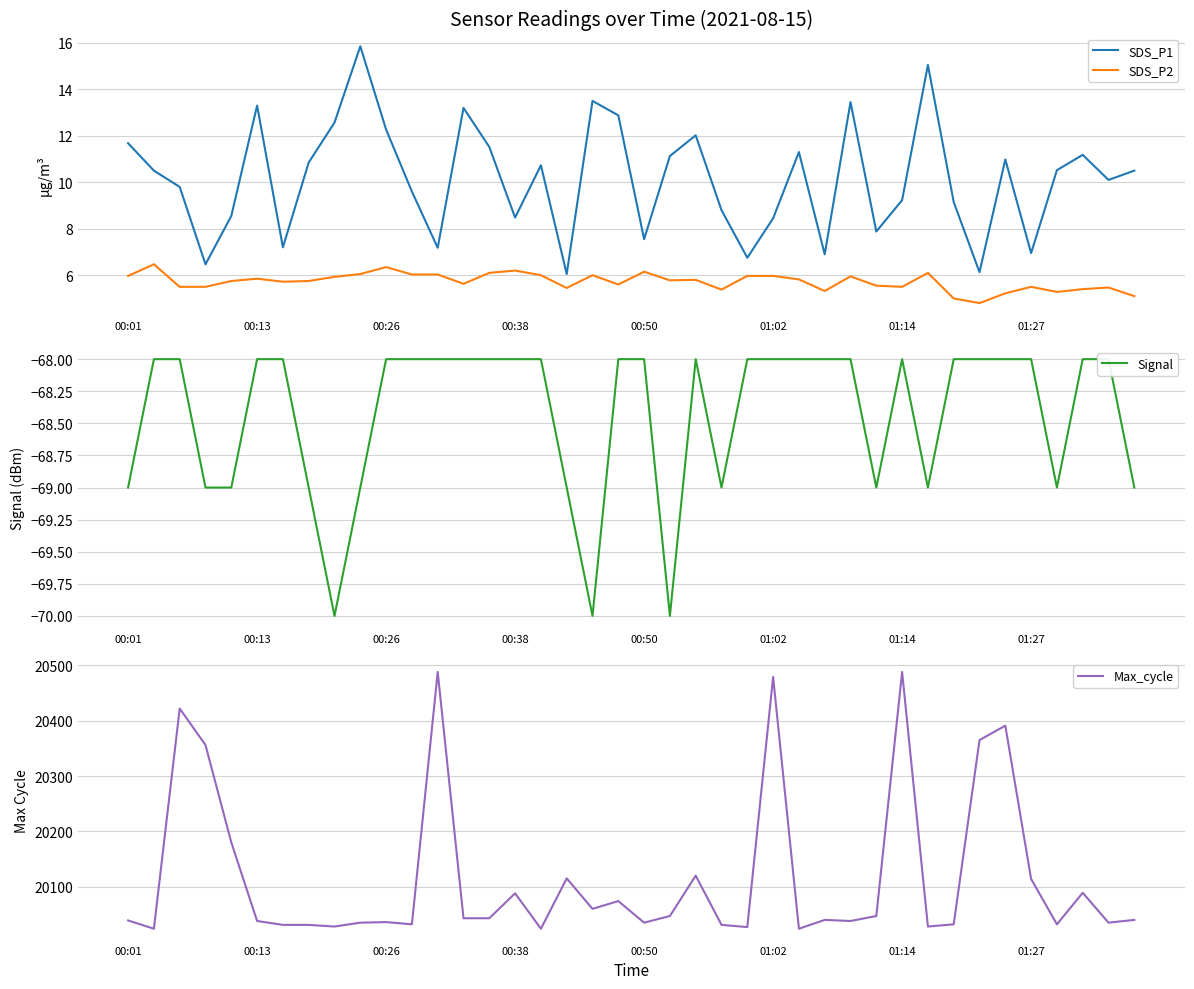

What is the minimum value for SDS_P2?

4.8